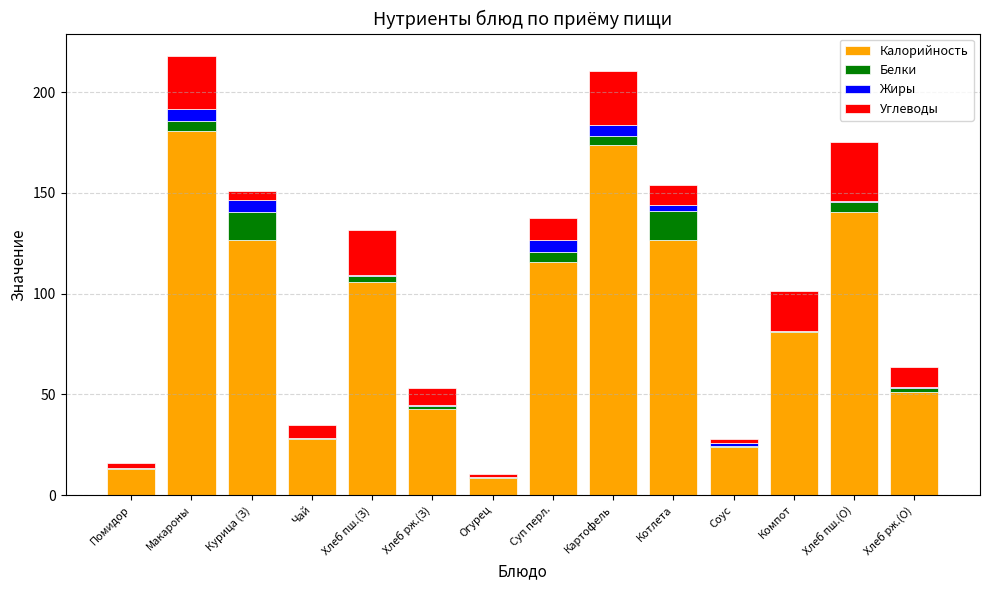

Are the bars grouped side by side (vs. stacked)?

No